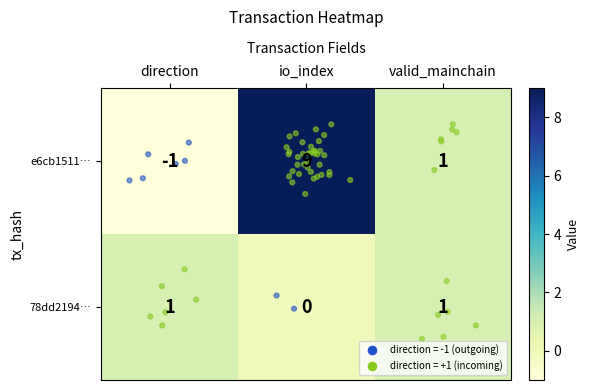

Which series has the largest total across all categories?

e6cb1511…